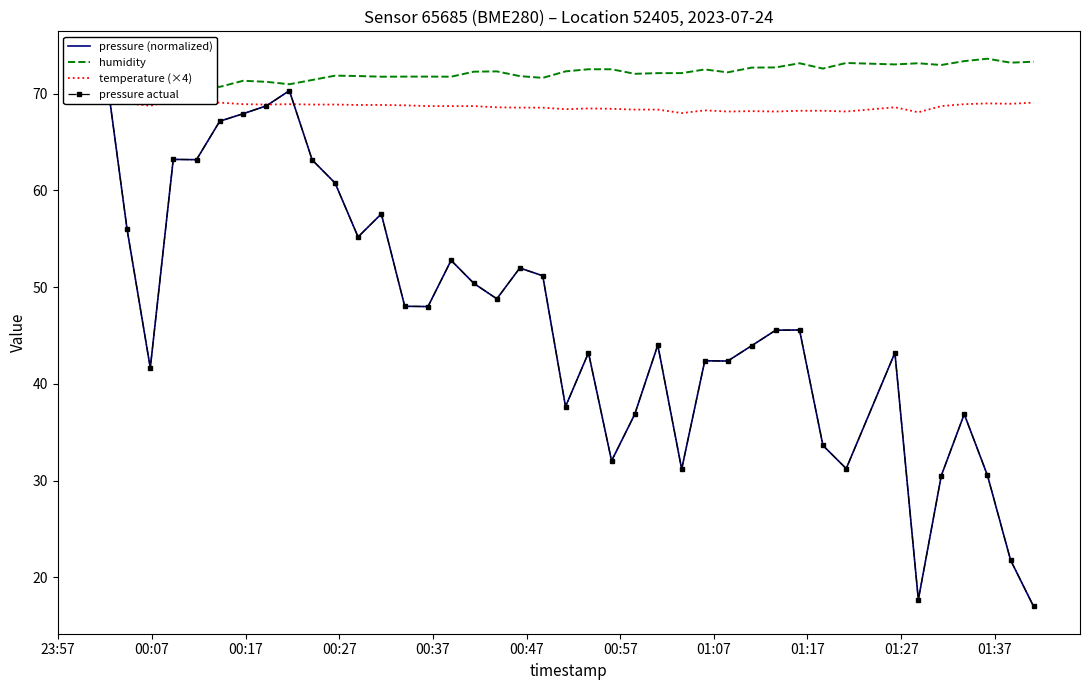

Which series has the largest total across all categories?

humidity